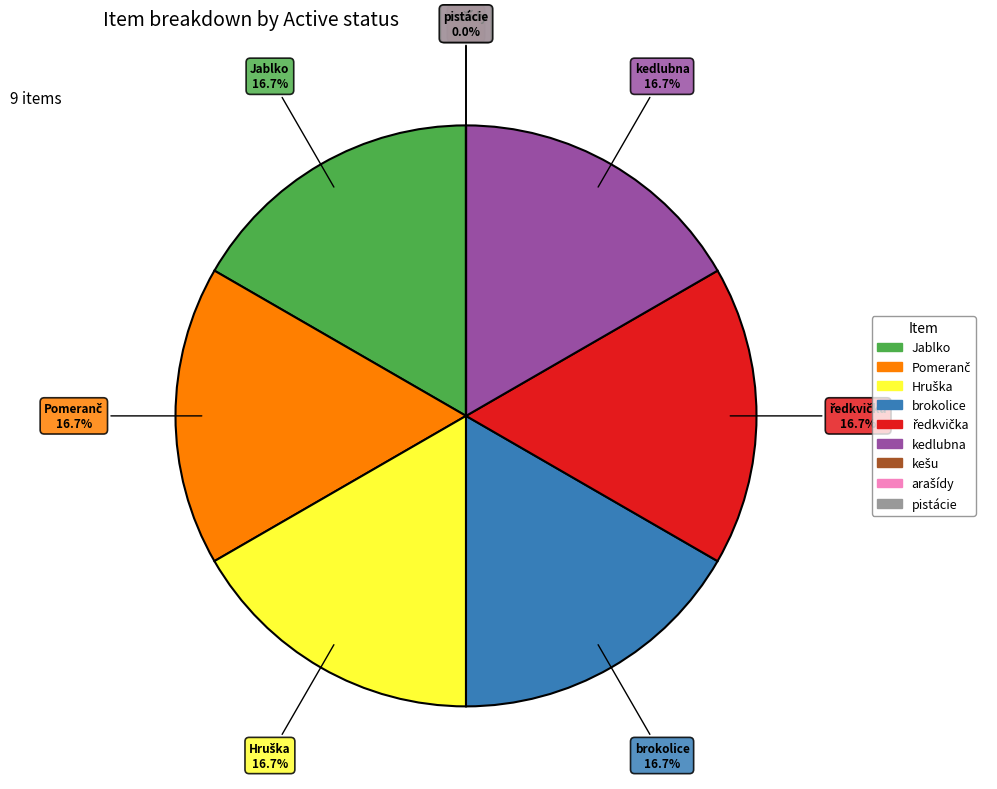

Does any single category account for the majority?

No